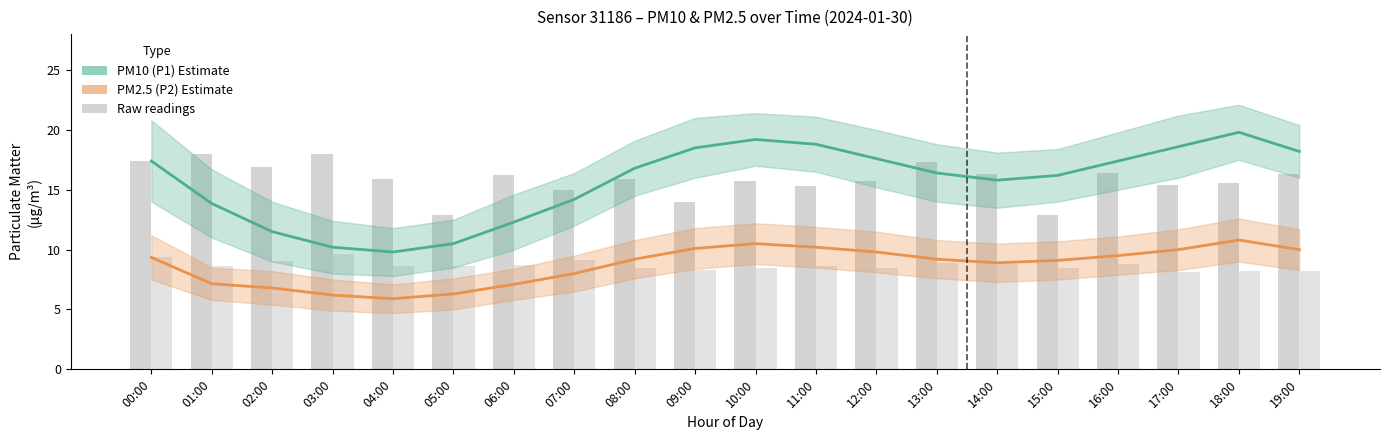

The value of P1 raw at 04:00 is 15.9. True or false?

True